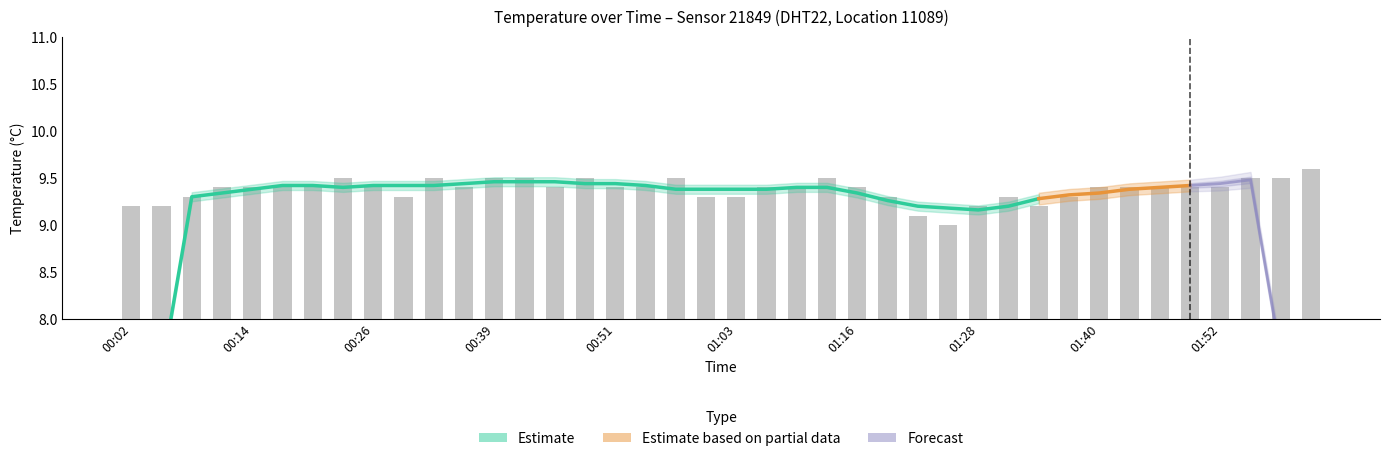

What is the sum of the values at 01:34 and 01:49?

18.6